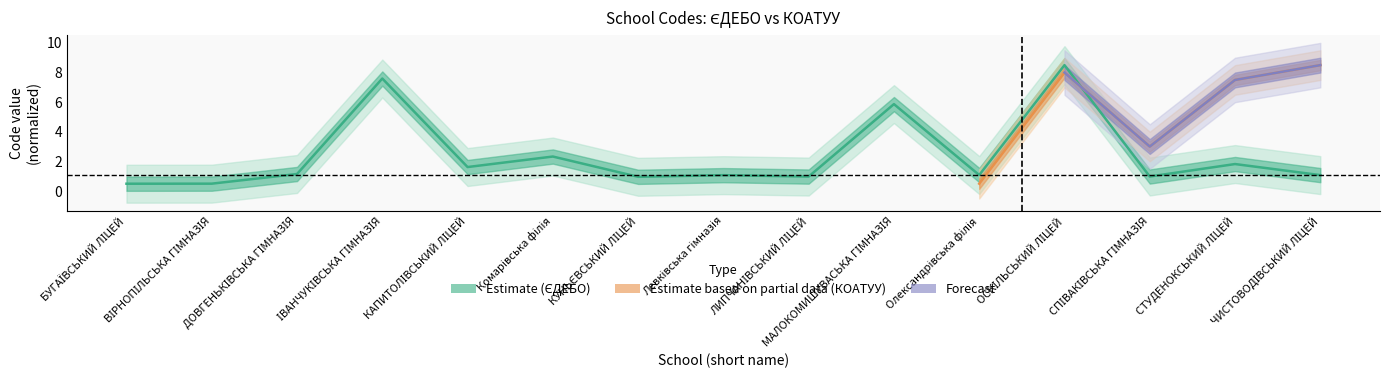

How many interior local peaks (higher than both neighbors) does the data have?

6